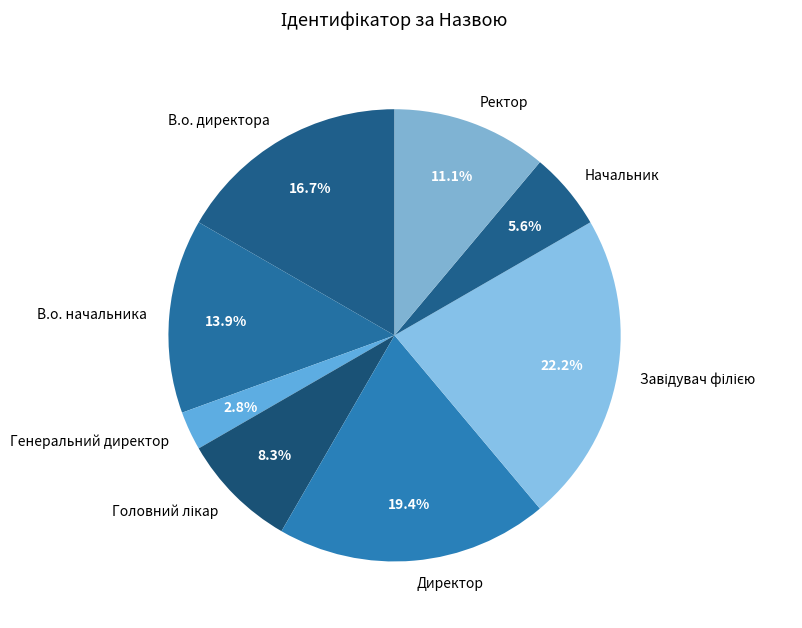

Is there a majority slice in this chart?

No